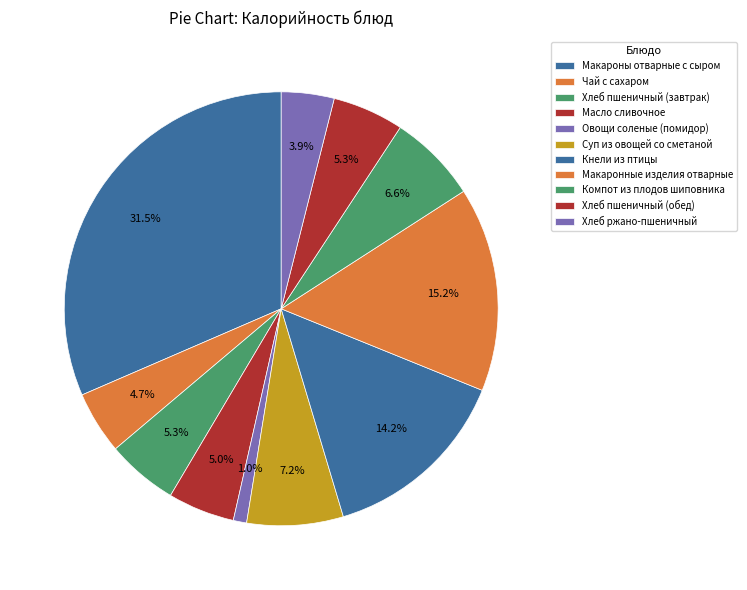

How many slices are in this pie chart?

11